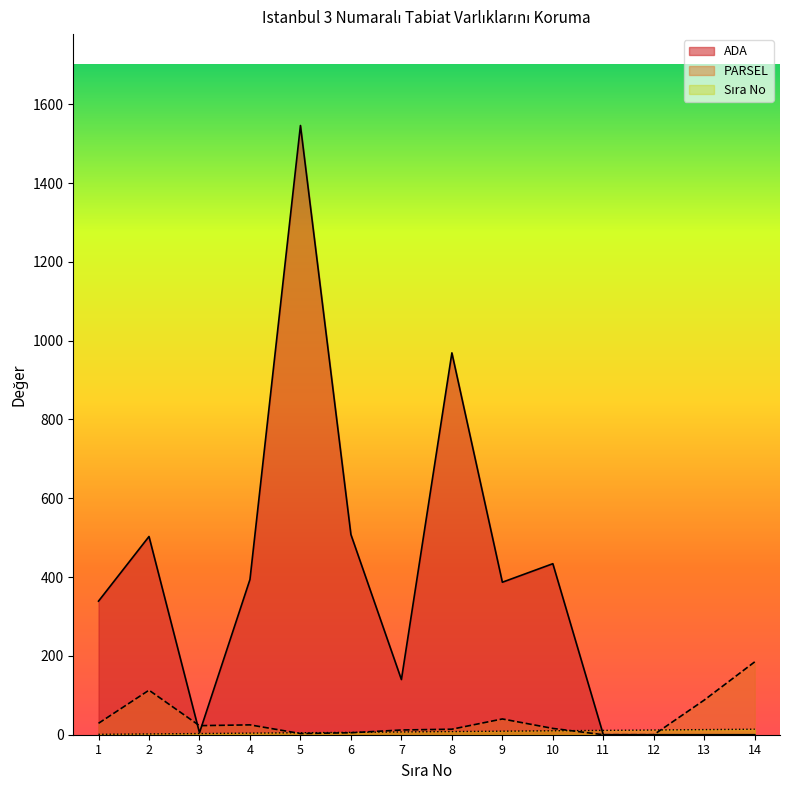

What is the spread (max minus min) of values at 7?

133